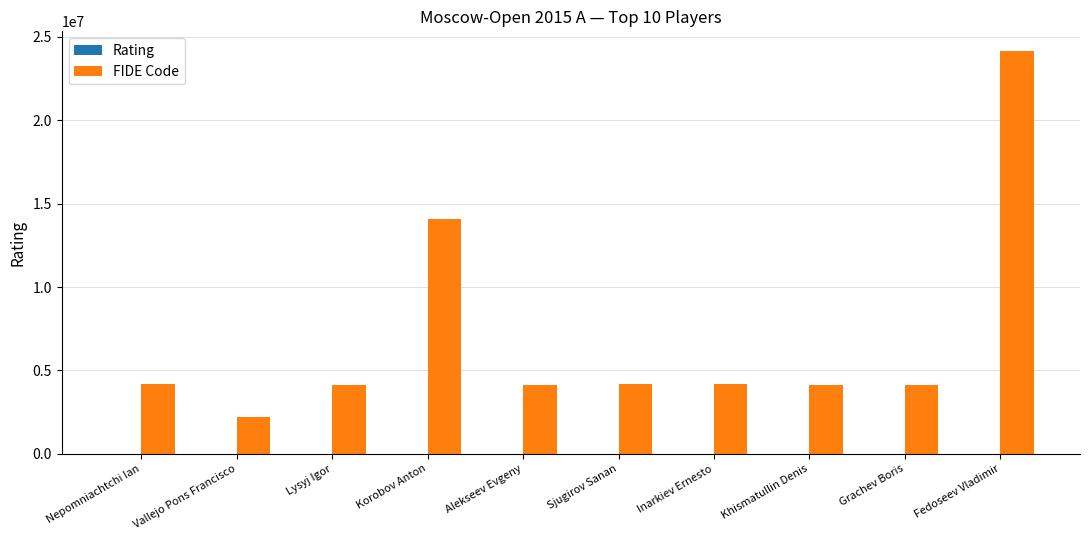

Which series changed the most between Korobov Anton and Alekseev Evgeny?

FIDE Code